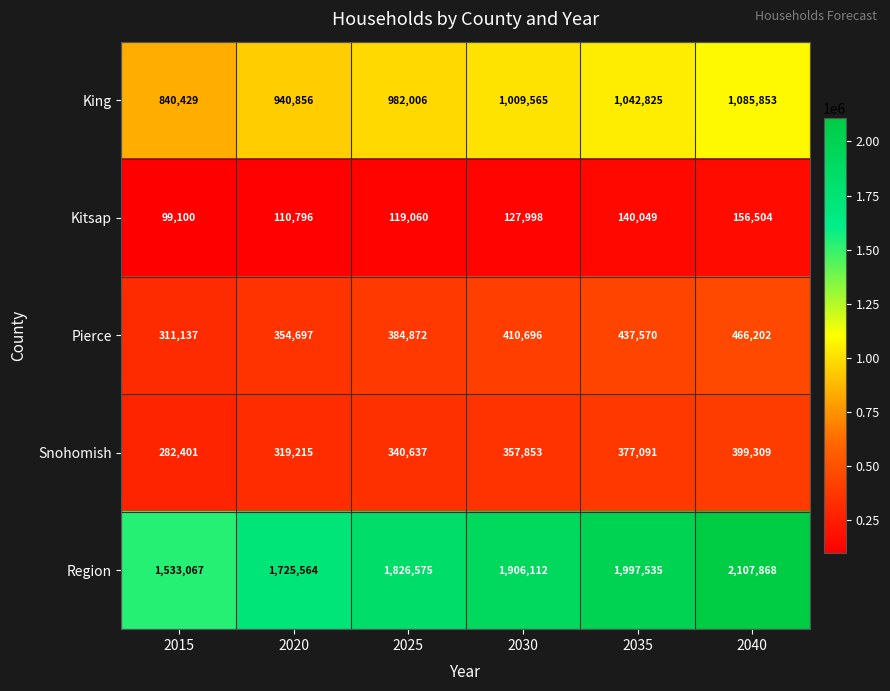

Reading left to right, list all the values displayed in this chart.

King: 840429	940856	982006	1009565	1042825	1085853
Kitsap: 99100	110796	119060	127998	140049	156504
Pierce: 311137	354697	384872	410696	437570	466202
Snohomish: 282401	319215	340637	357853	377091	399309
Region: 1533067	1725564	1826575	1906112	1997535	2107868